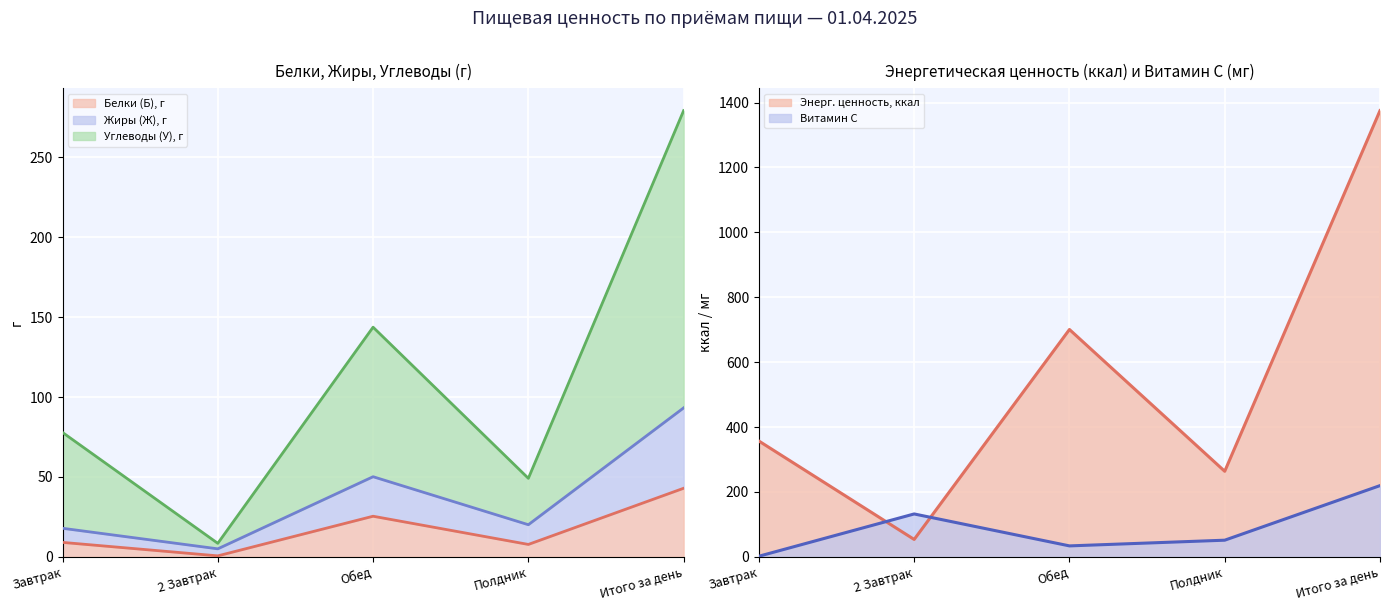

What is the approximate value of Углеводы (У), г at Обед?

143.7